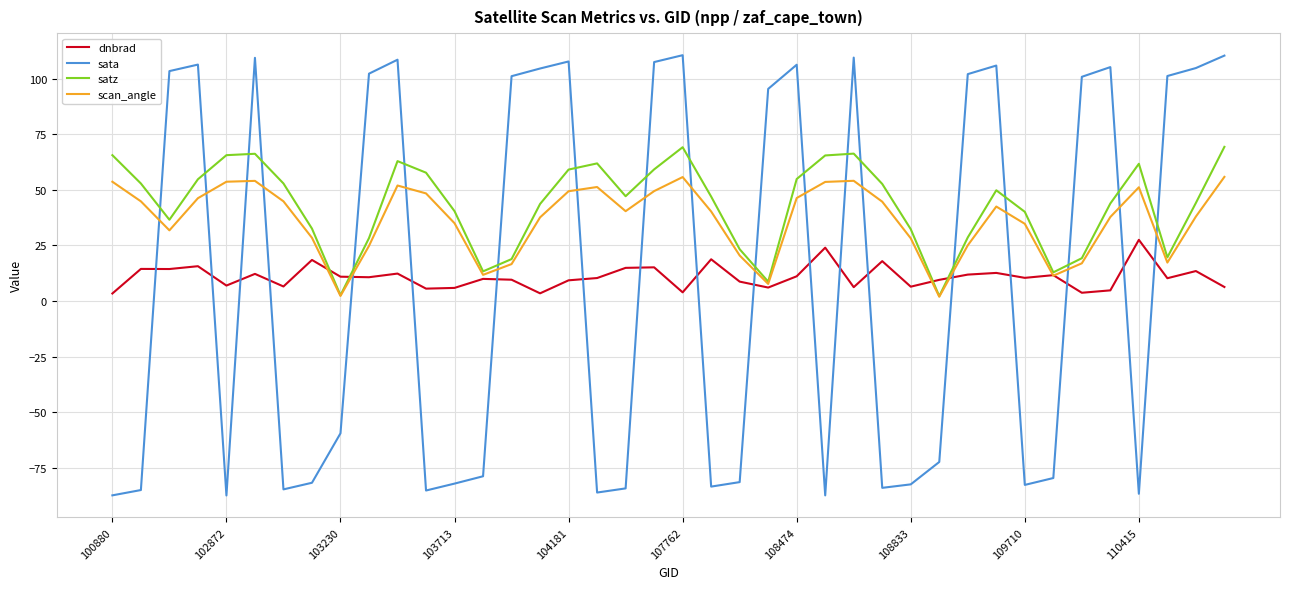

What is the minimum value shown in the chart?

-87.4